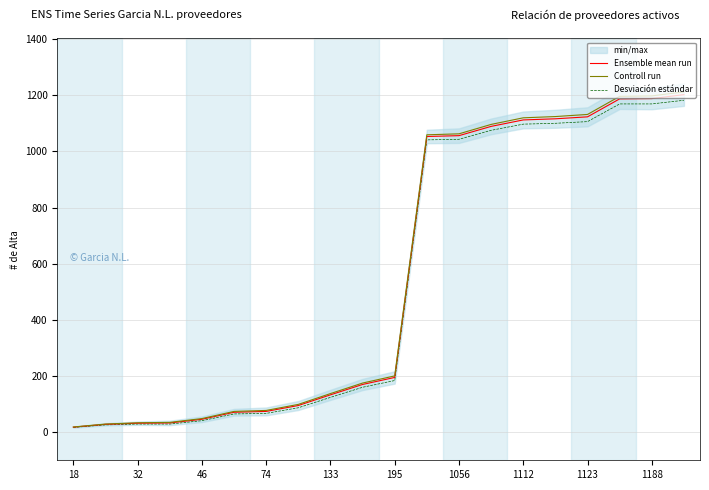

The value of Desviación estándar at 133 is 124.0. True or false?

True